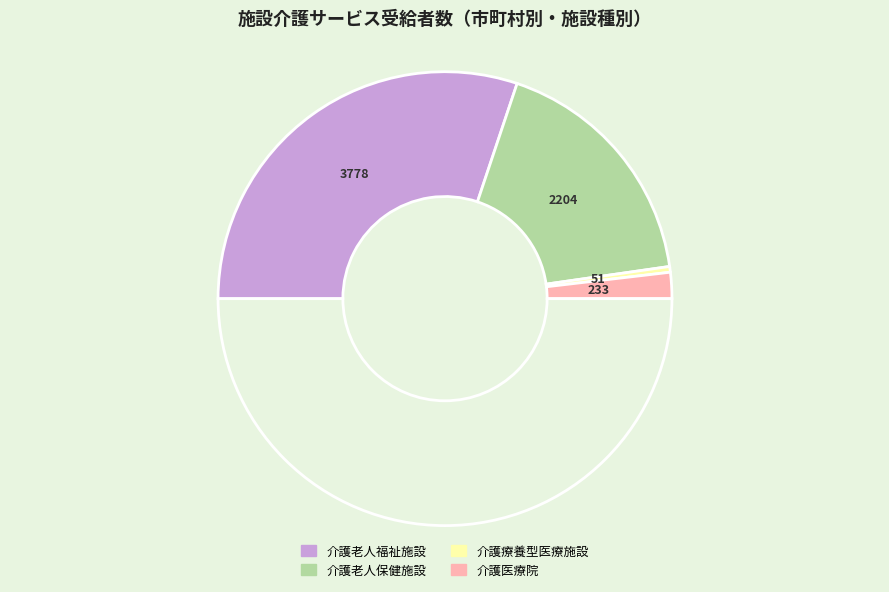

How many segments does this pie chart have?

5